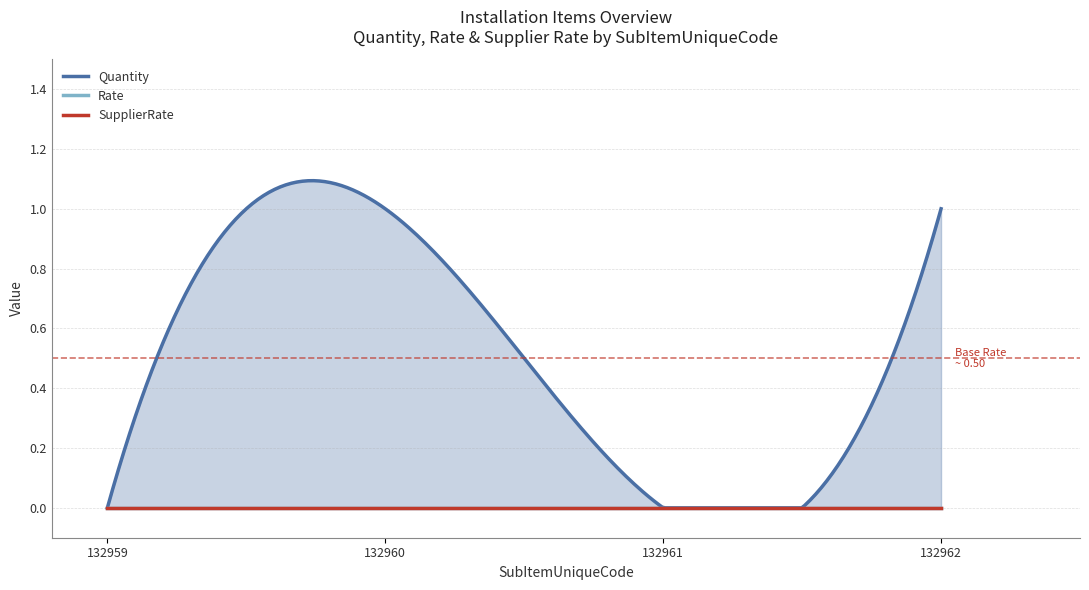

Which series changed the most between 132959 and 132961?

Quantity